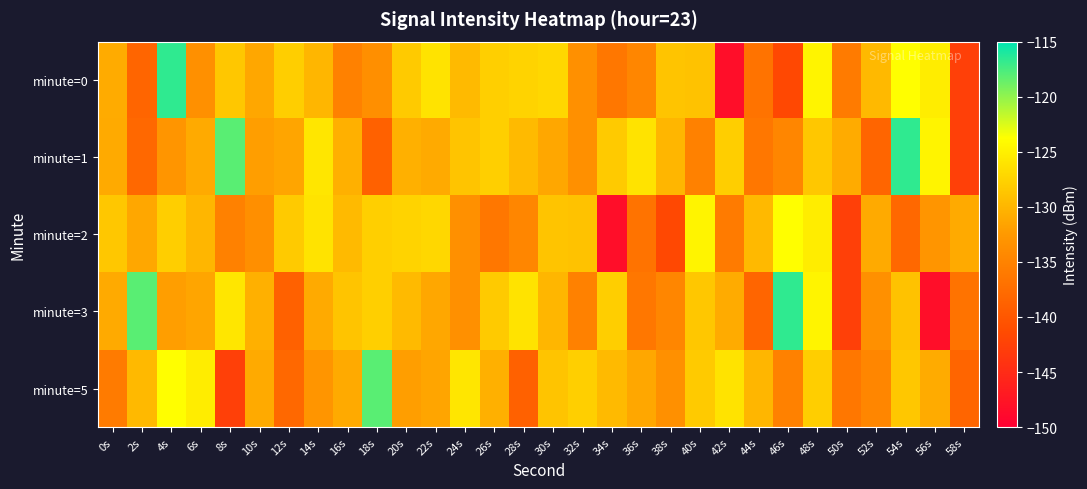

At which category does the chart reach its minimum across all series?

42s